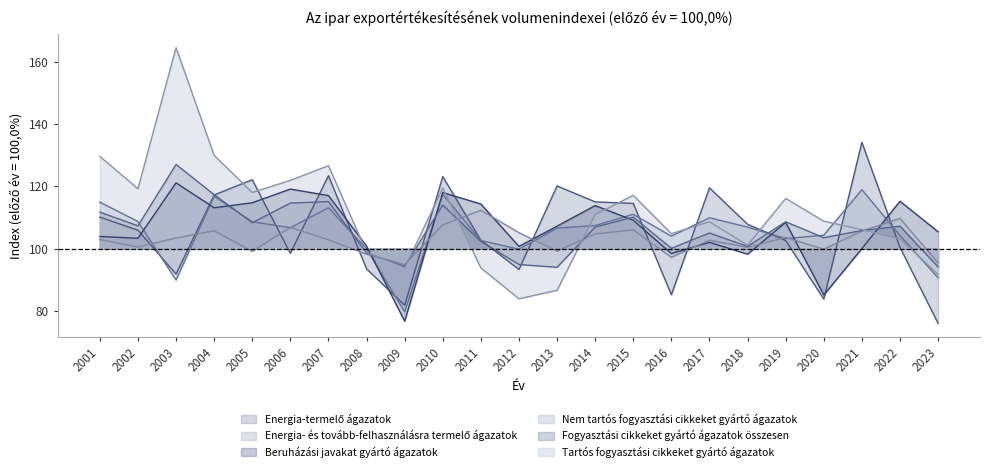

How many values in the Tartós fogyasztási cikkeket gyártó ágazatok series exceed 108?

13